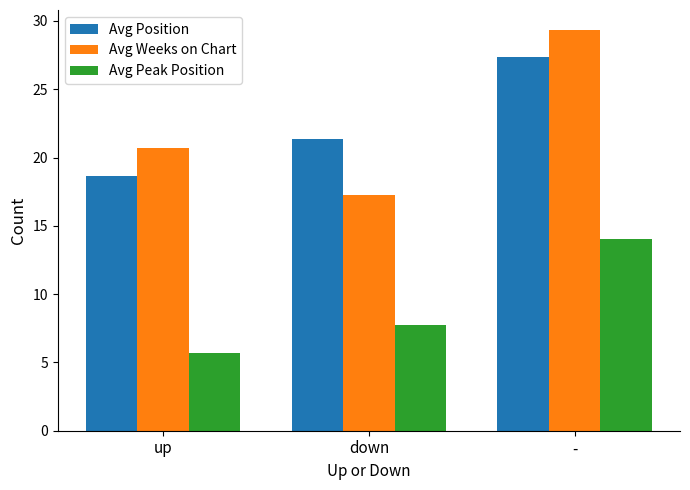

The Avg Peak Position series shows 2.6 at down. True or false?

False